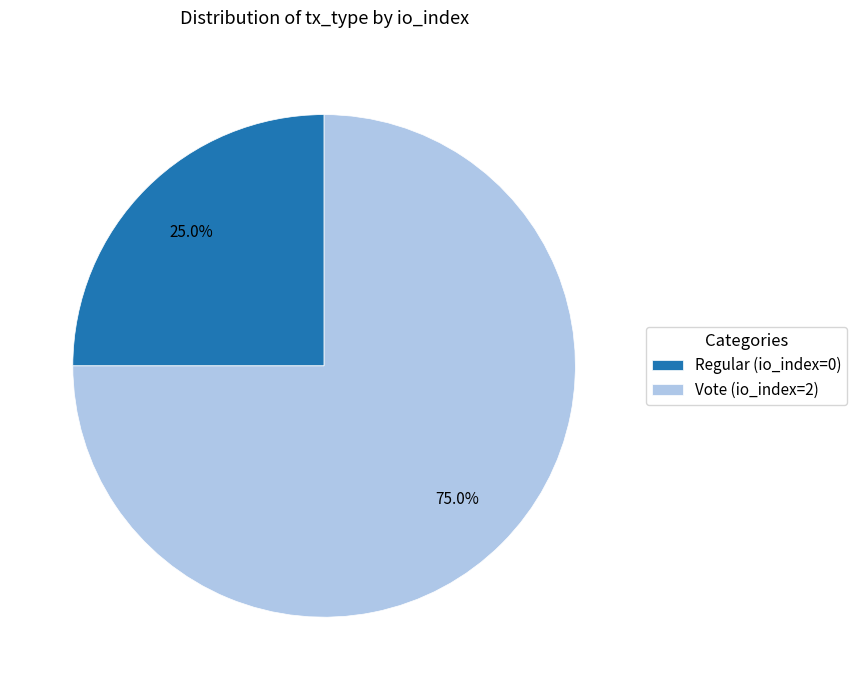

Between Regular (io_index=0) and Vote (io_index=2), which is larger?

Vote (io_index=2)